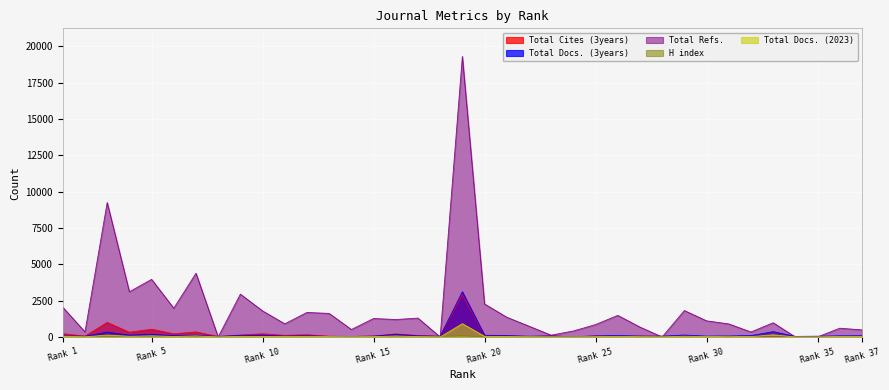

What is the sum of the H index values at 28 and 8?

65